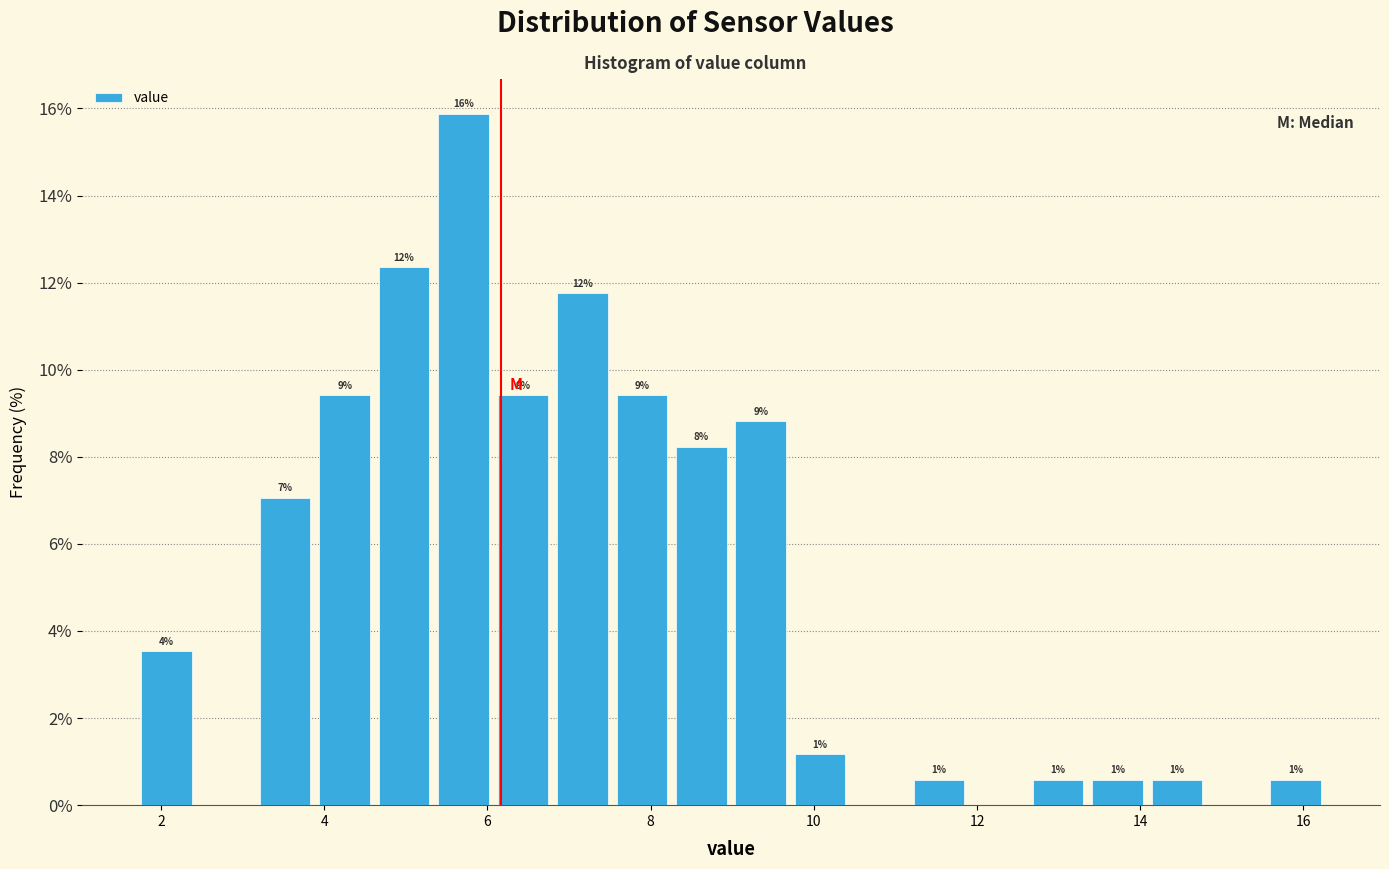

Read against the x-axis, roughly where is the centre of the tallest bar?

5.8